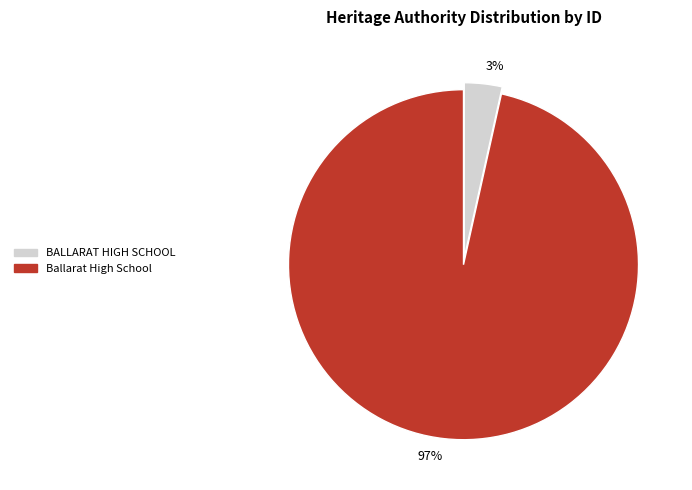

Which has a higher value, Ballarat High School or BALLARAT HIGH SCHOOL?

Ballarat High School